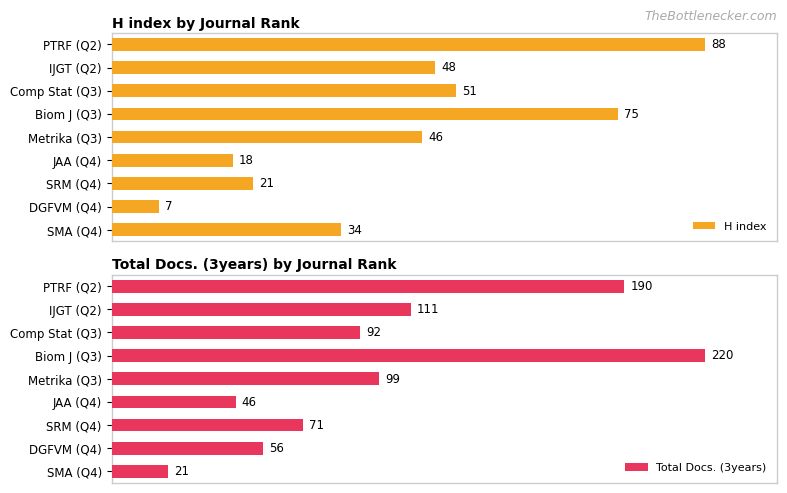

At how many categories does at least one series exceed 183?

2